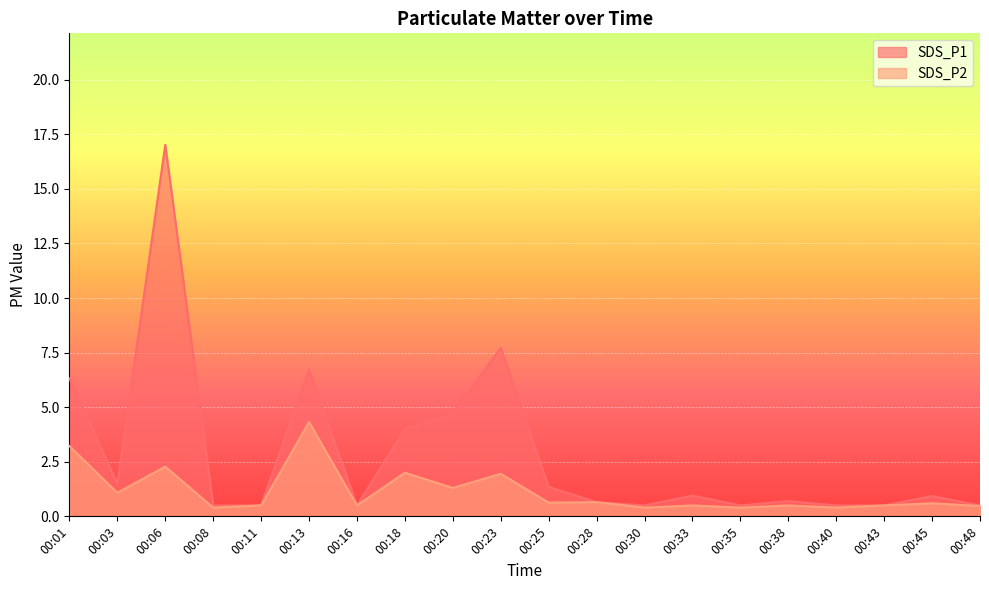

Reading left to right, what are all the values shown in this chart?

SDS_P1: 6.3	1.5	17.0	0.5	0.5	6.7	0.5	4.0	4.7	7.7	1.4	0.7	0.5	0.9	0.5	0.7	0.5	0.5	0.9	0.5
SDS_P2: 3.2	1.1	2.3	0.4	0.5	4.3	0.5	2.0	1.3	1.9	0.6	0.7	0.4	0.5	0.4	0.5	0.4	0.5	0.6	0.5